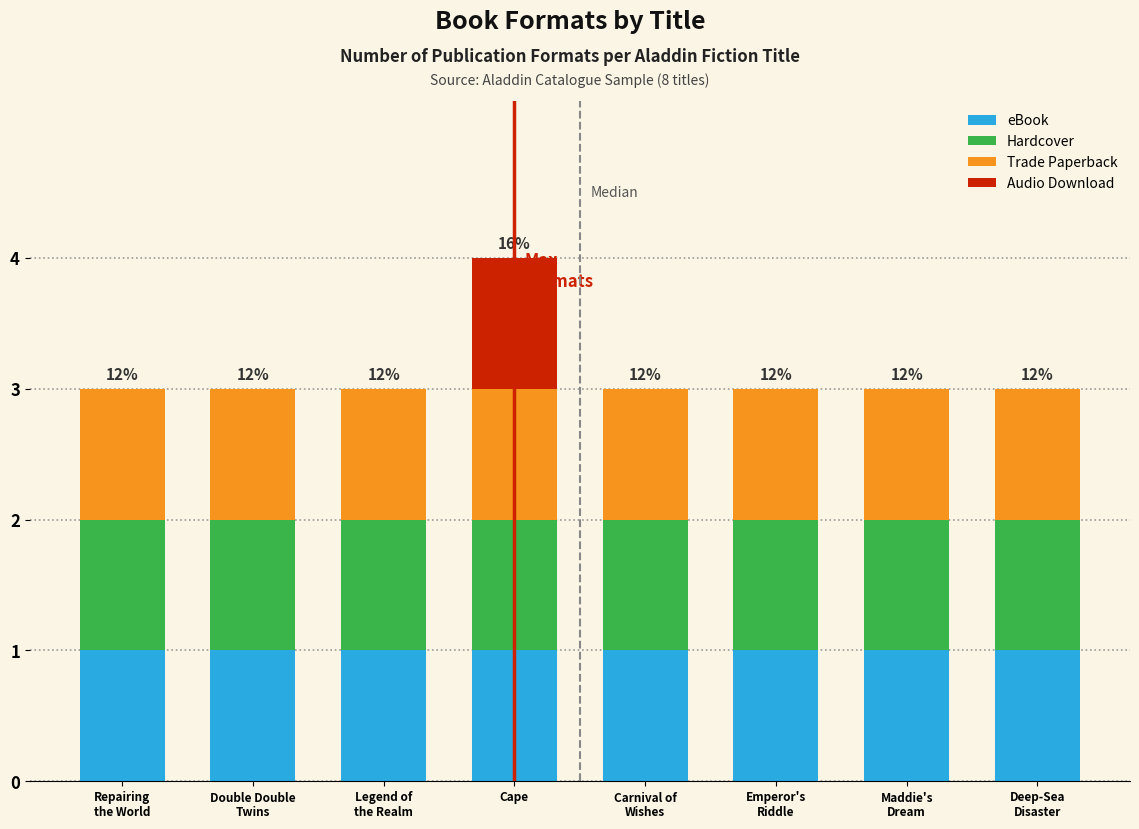

What is the sum of all eBook values?

8